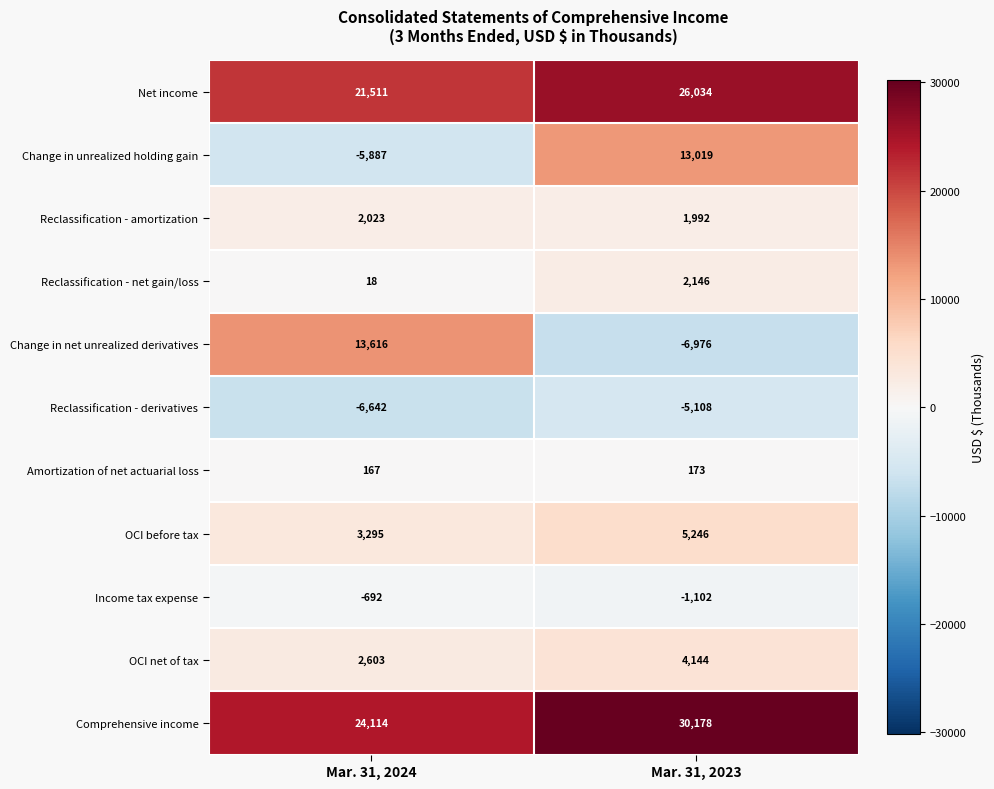

Reading right to left, list all the values displayed in this chart.

Net income: Mar. 31, 2023=26034	Mar. 31, 2024=21511
Change in unrealized holding gain: Mar. 31, 2023=13019	Mar. 31, 2024=-5887
Reclassification - amortization: Mar. 31, 2023=1992	Mar. 31, 2024=2023
Reclassification - net gain/loss: Mar. 31, 2023=2146	Mar. 31, 2024=18
Change in net unrealized derivatives: Mar. 31, 2023=-6976	Mar. 31, 2024=13616
Reclassification - derivatives: Mar. 31, 2023=-5108	Mar. 31, 2024=-6642
Amortization of net actuarial loss: Mar. 31, 2023=173	Mar. 31, 2024=167
OCI before tax: Mar. 31, 2023=5246	Mar. 31, 2024=3295
Income tax expense: Mar. 31, 2023=-1102	Mar. 31, 2024=-692
OCI net of tax: Mar. 31, 2023=4144	Mar. 31, 2024=2603
Comprehensive income: Mar. 31, 2023=30178	Mar. 31, 2024=24114